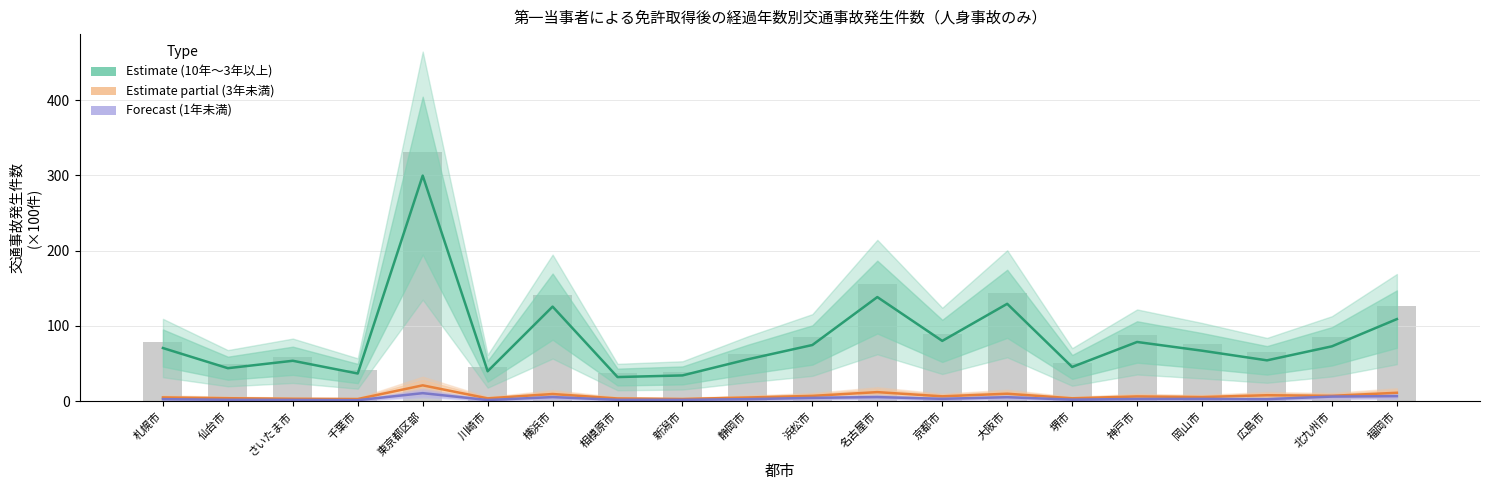

What is the difference between the highest and lowest values at 京都市?

77.0